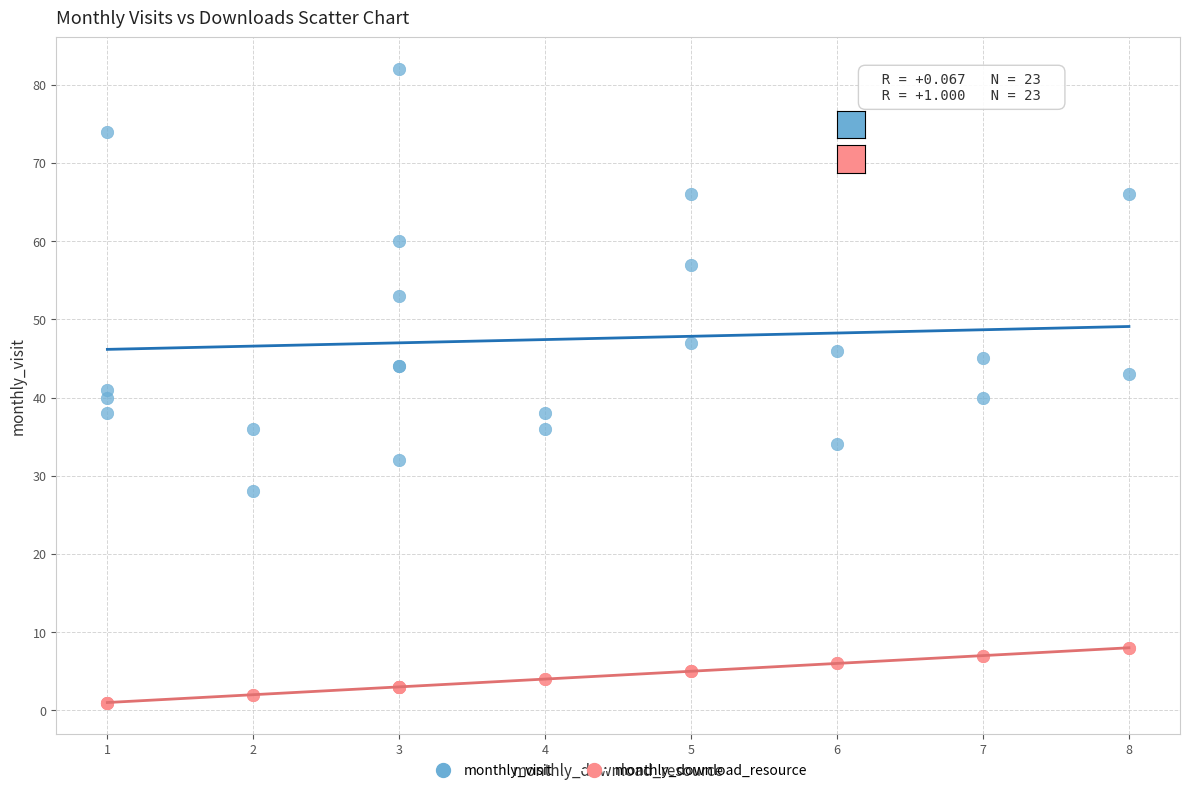

Which series contains the highest Y value?

monthly_visit